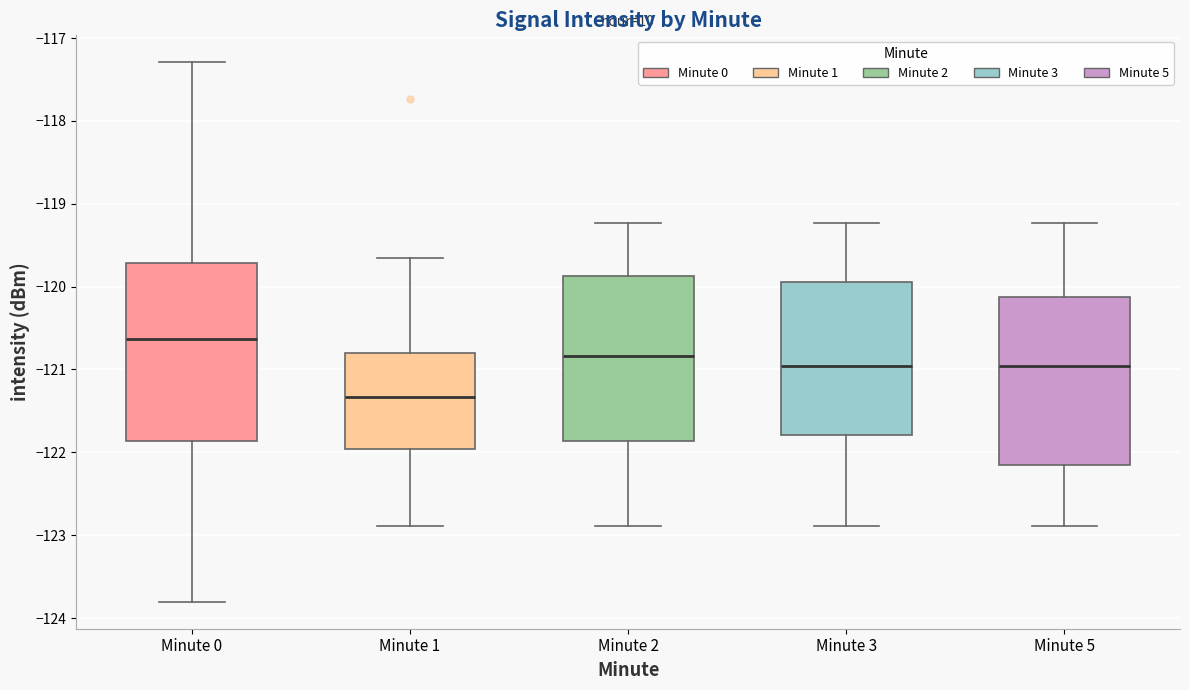

Which box has the lowest median line?

Minute 1